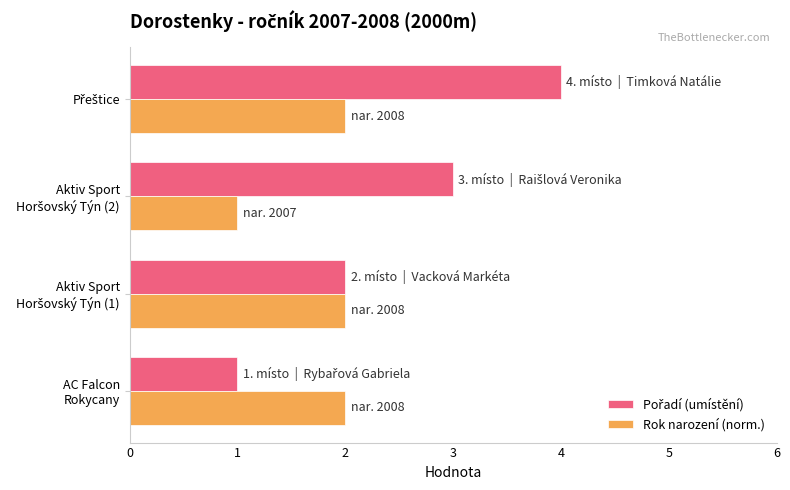

What is the sum of all Rok narození (norm.) values?

7